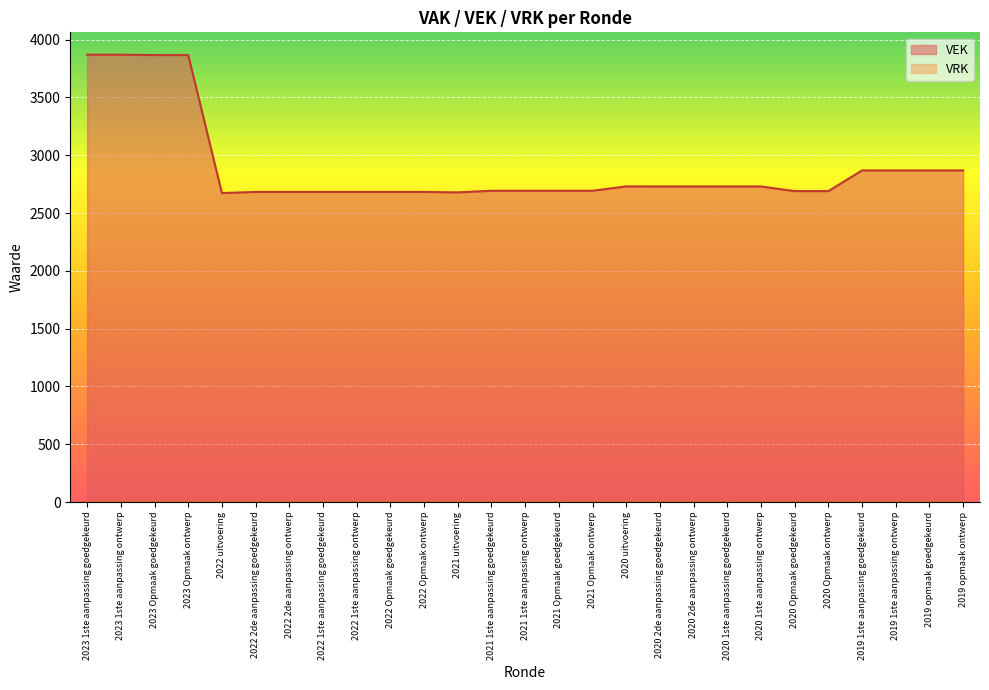

What is the label of the 4th point from the left?

2023 Opmaak ontwerp